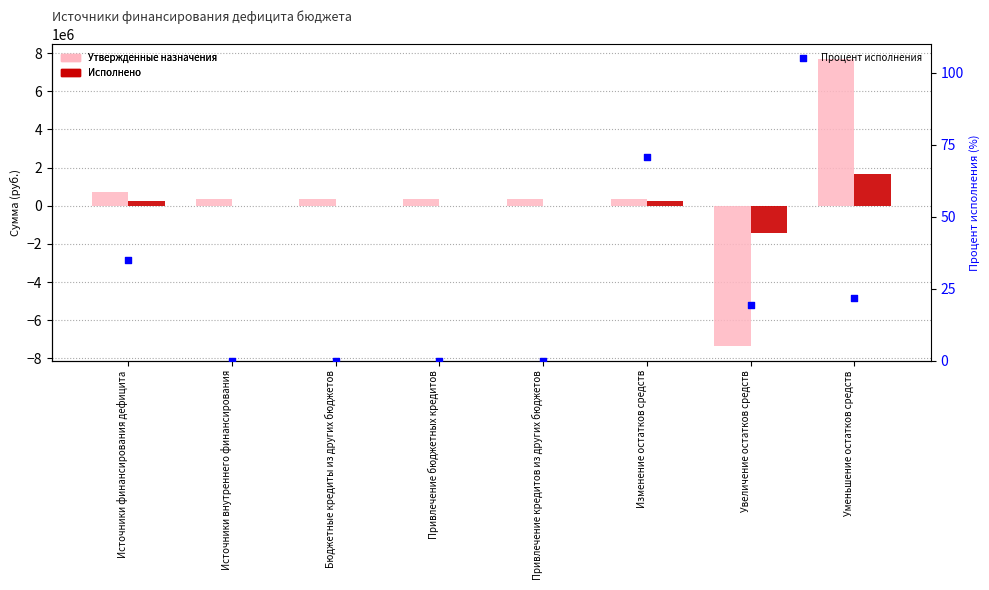

Which series has the largest Y range (max minus min)?

Утвержденные назначения